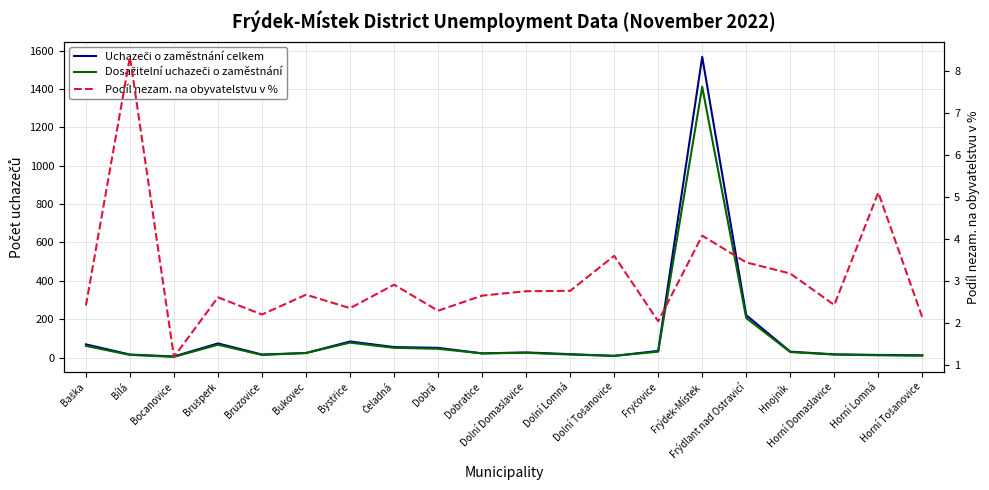

What position from the right is Frýdlant nad Ostravicí?

5